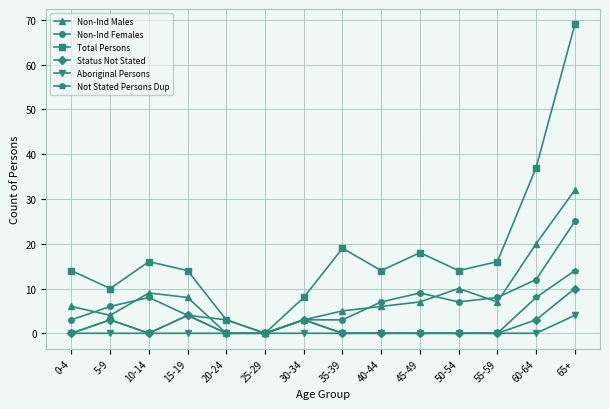

At which label does Non-Ind Males reach its peak?

65+